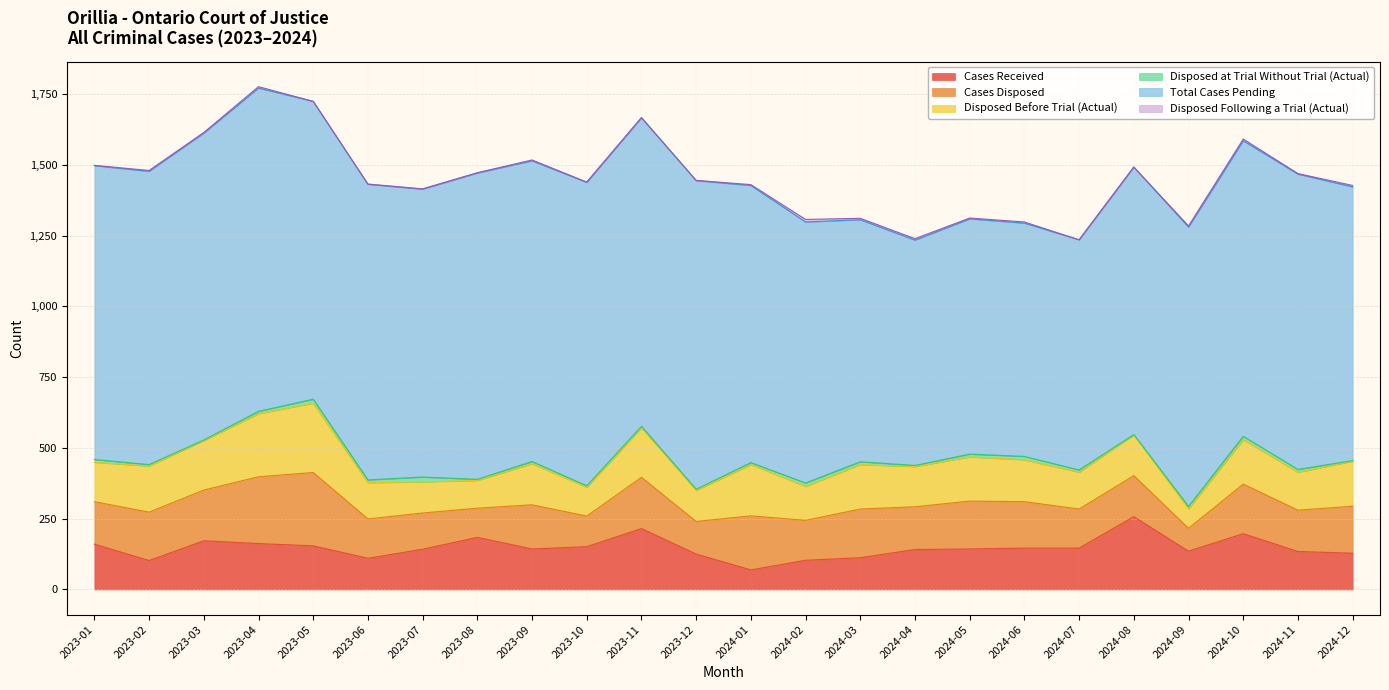

How many data points in Cases Received are above 143?

11